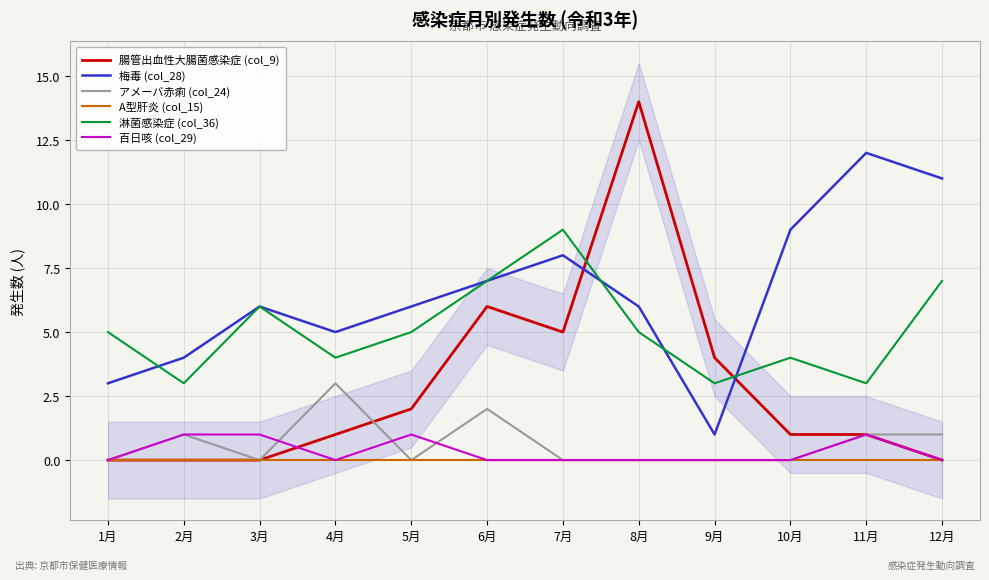

Reading left to right, list all the values displayed in this chart.

腸管出血性大腸菌感染症 (col_9): 1月=0	2月=0	3月=0	4月=1	5月=2	6月=6	7月=5	8月=14	9月=4	10月=1	11月=1	12月=0
梅毒 (col_28): 1月=3	2月=4	3月=6	4月=5	5月=6	6月=7	7月=8	8月=6	9月=1	10月=9	11月=12	12月=11
アメーバ赤痢 (col_24): 1月=0	2月=1	3月=0	4月=3	5月=0	6月=2	7月=0	8月=0	9月=0	10月=0	11月=1	12月=1
A型肝炎 (col_15): 1月=0	2月=0	3月=0	4月=0	5月=0	6月=0	7月=0	8月=0	9月=0	10月=0	11月=0	12月=0
淋菌感染症 (col_36): 1月=5	2月=3	3月=6	4月=4	5月=5	6月=7	7月=9	8月=5	9月=3	10月=4	11月=3	12月=7
百日咳 (col_29): 1月=0	2月=1	3月=1	4月=0	5月=1	6月=0	7月=0	8月=0	9月=0	10月=0	11月=1	12月=0